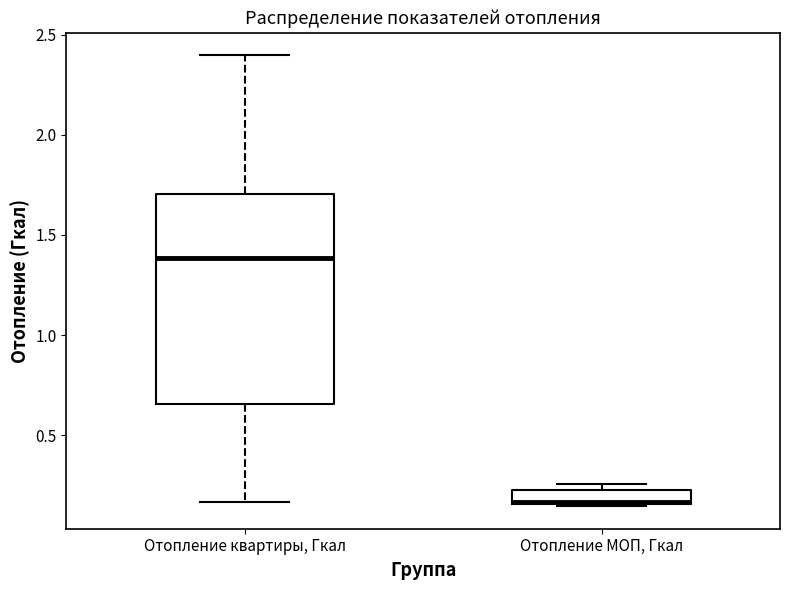

Where is the lower edge of the box for Отопление МОП, Гкал on the y-axis? The values are not printed on the chart, so give them approximately, as read against the axis.

0.15